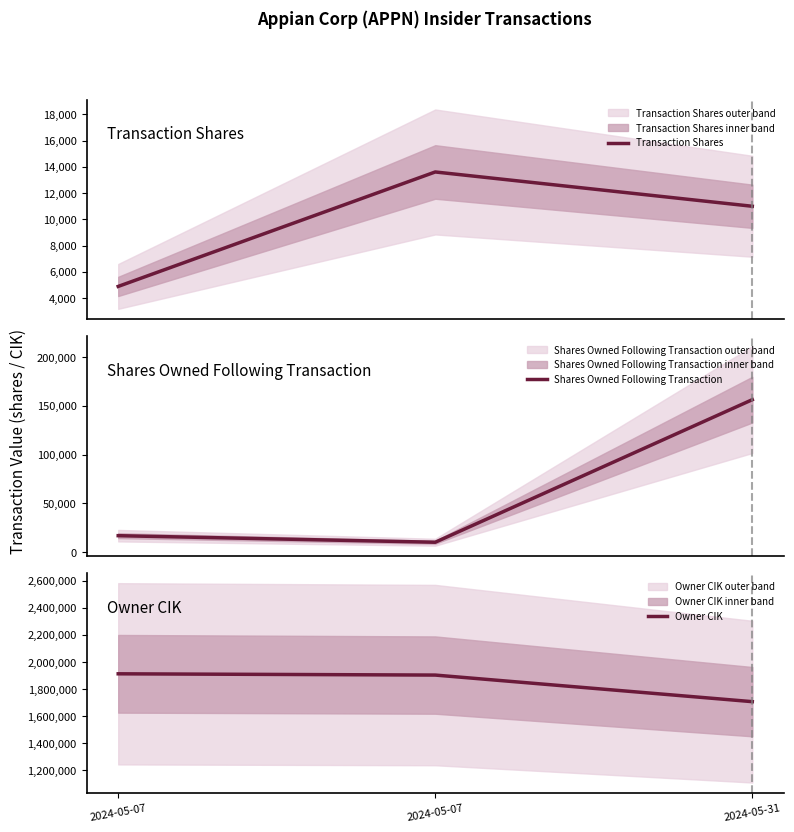

Is it true that Transaction Shares equals 8135 at 2024-05-07?

False